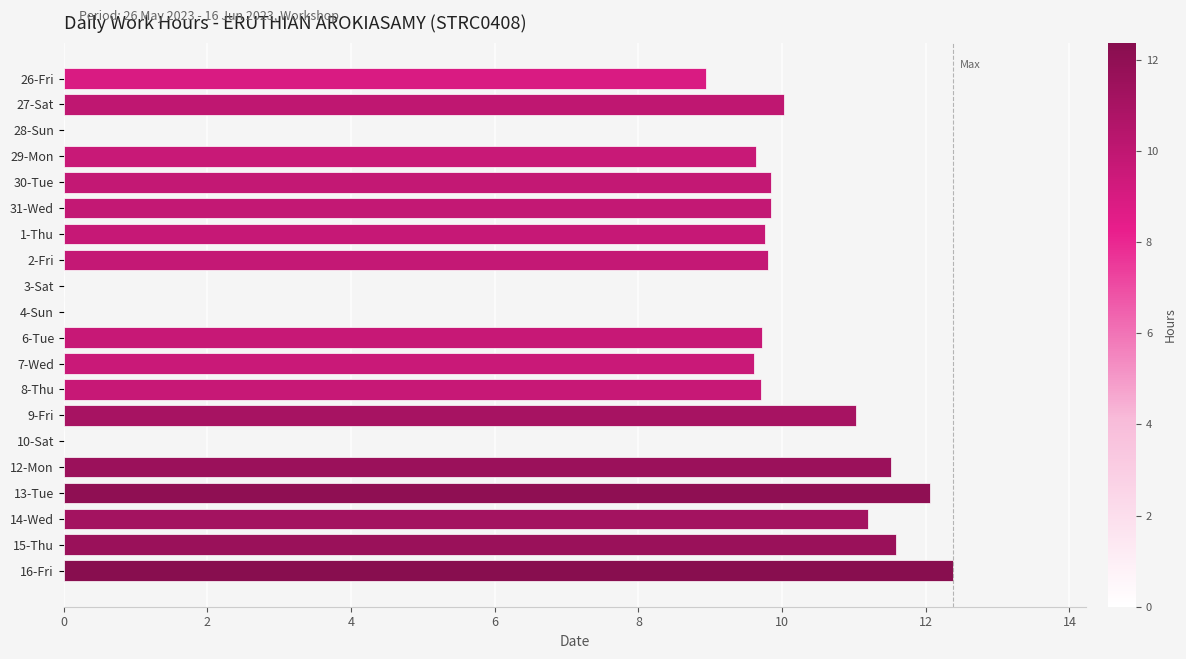

What is the maximum value shown in the chart?

12.4